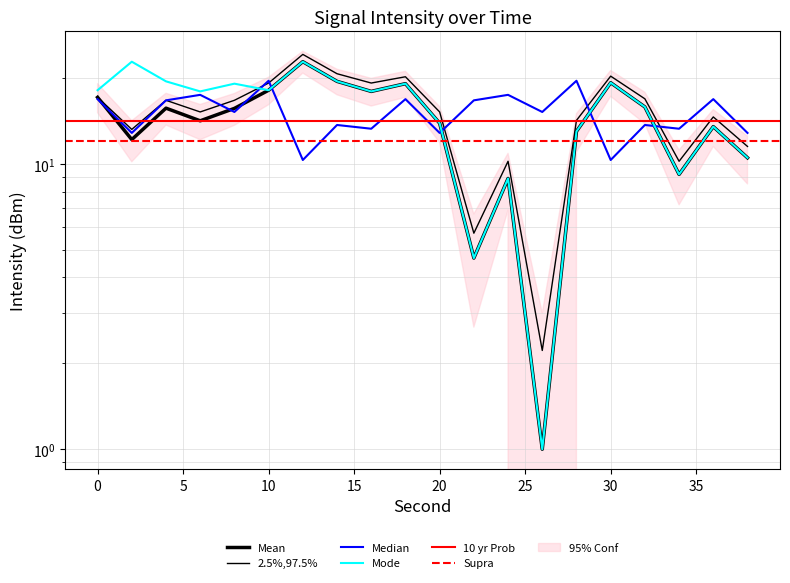

Which has a higher value, 34 or 24?

34